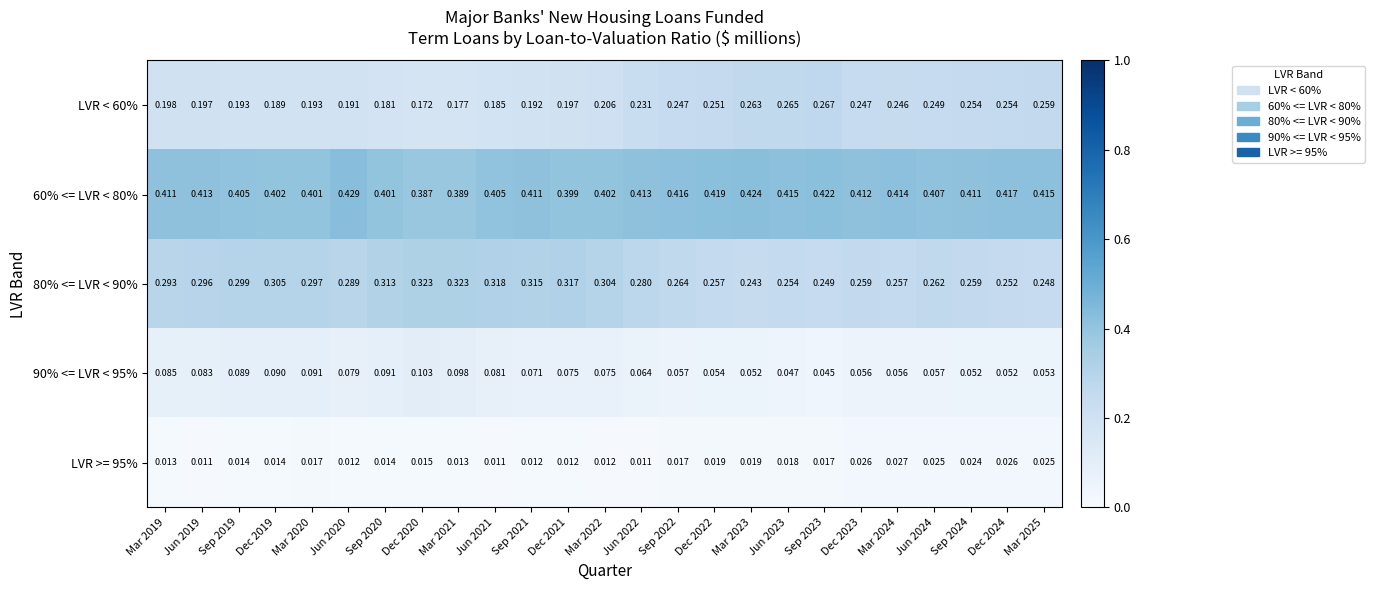

Is the value of LVR < 60% at Mar 2023 greater than the value of 60% <= LVR < 80% at Mar 2025?

No